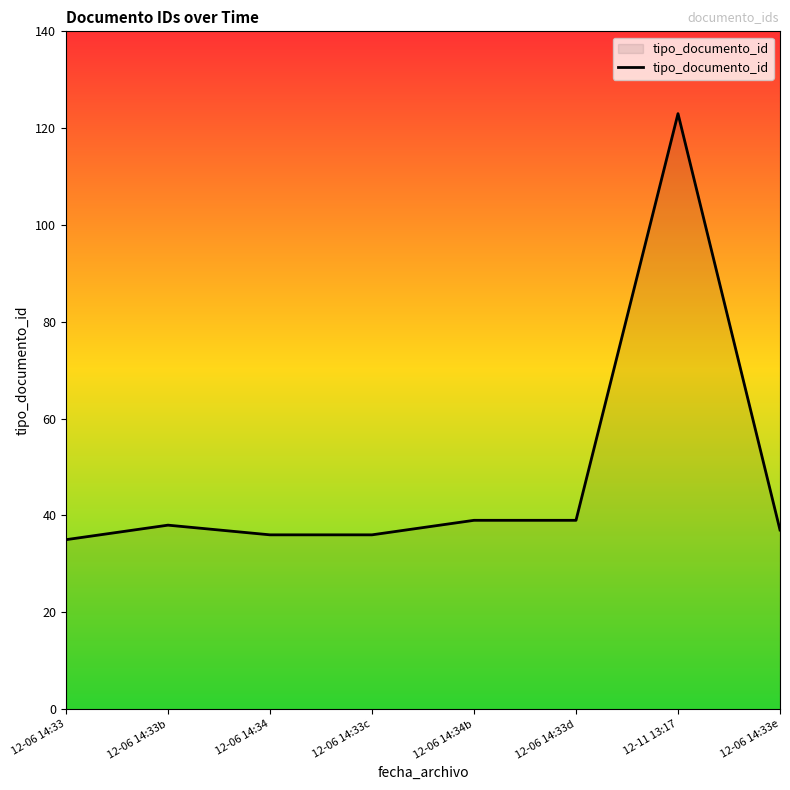

Which category has the highest value across all series?

12-11 13:17